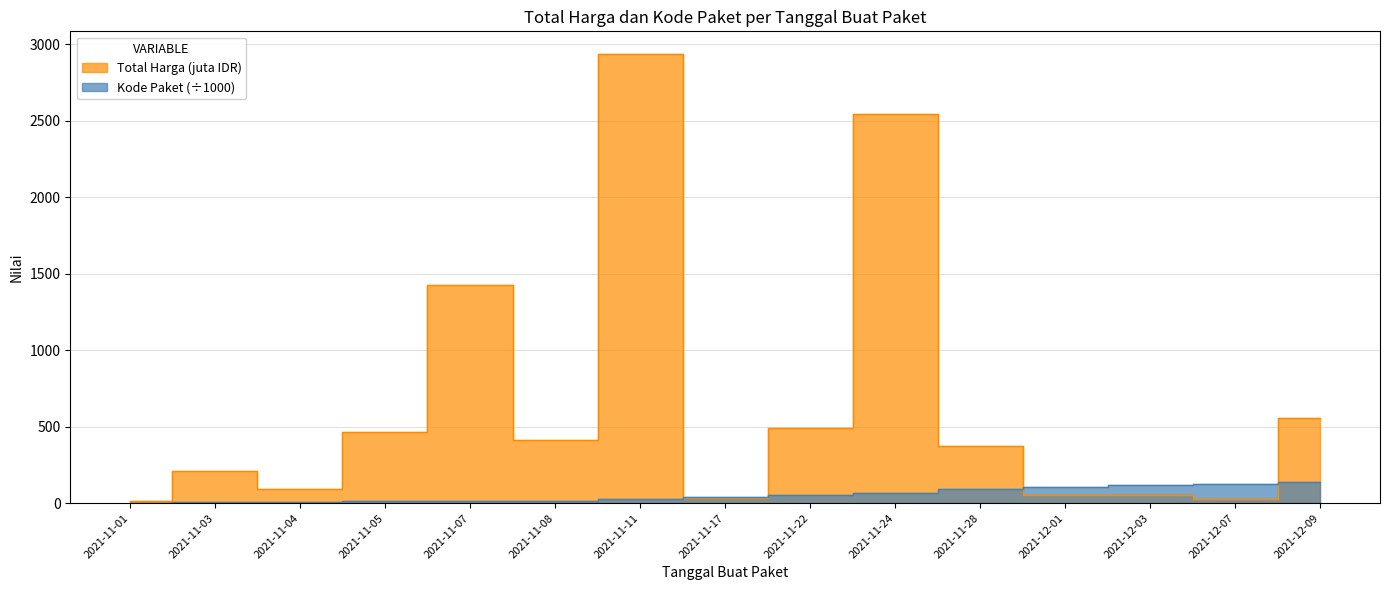

Which label corresponds to the largest value in the chart?

2021-11-11